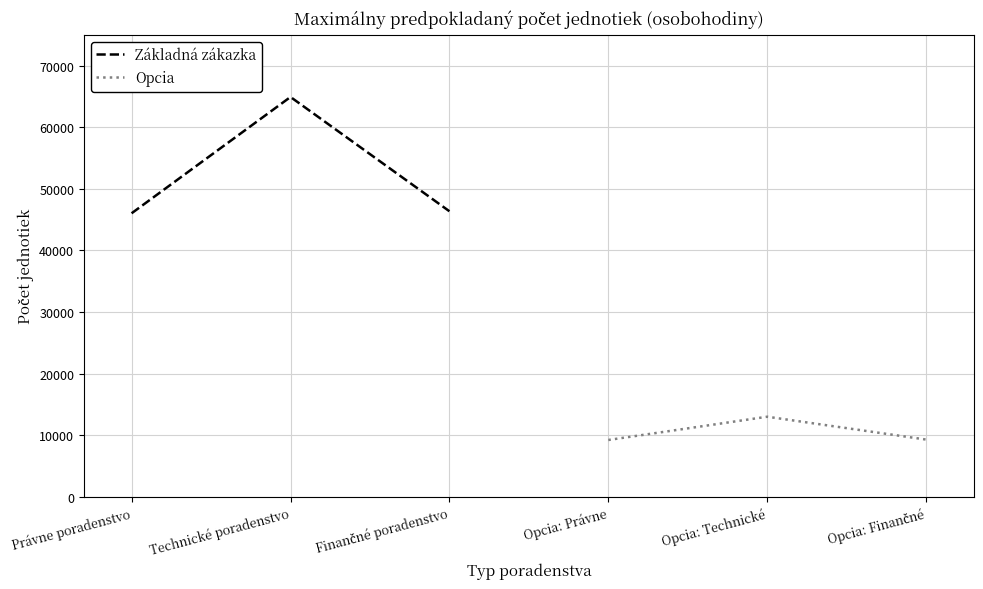

What is the maximum value shown in the chart?

64922